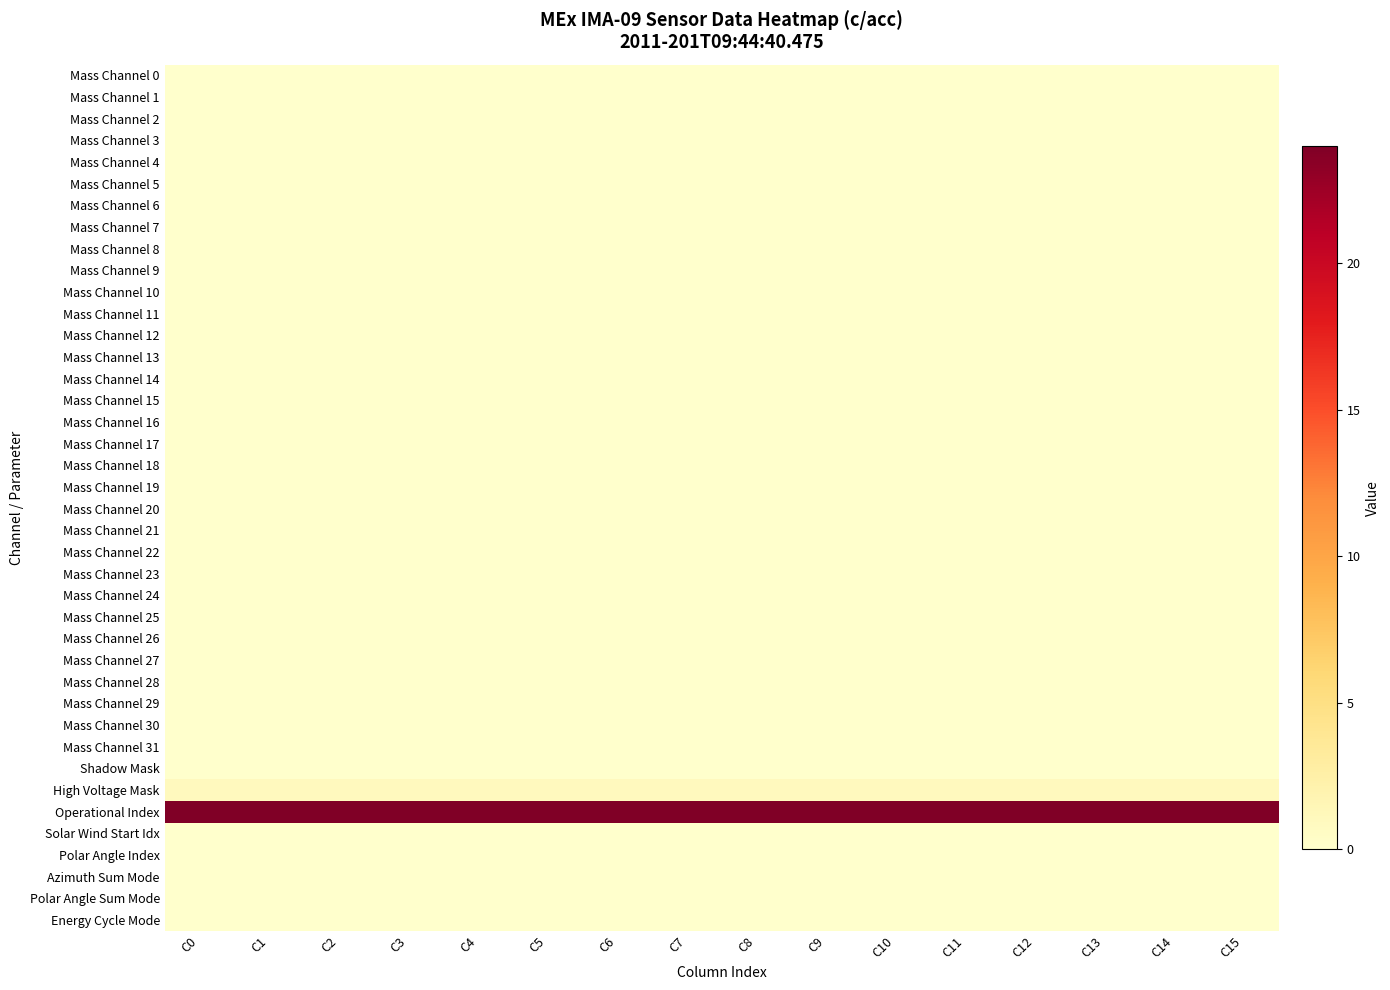

List the series in order of their peak value, lowest first.

Mass Channel 0, Mass Channel 1, Mass Channel 2, Mass Channel 3, Mass Channel 4, Mass Channel 5, Mass Channel 6, Mass Channel 7, Mass Channel 8, Mass Channel 9, Mass Channel 10, Mass Channel 11, Mass Channel 12, Mass Channel 13, Mass Channel 14, Mass Channel 15, Mass Channel 16, Mass Channel 17, Mass Channel 18, Mass Channel 19, Mass Channel 20, Mass Channel 21, Mass Channel 22, Mass Channel 23, Mass Channel 24, Mass Channel 25, Mass Channel 26, Mass Channel 27, Mass Channel 28, Mass Channel 29, Mass Channel 30, Mass Channel 31, Shadow Mask, Solar Wind Start Idx, Polar Angle Index, Azimuth Sum Mode, Polar Angle Sum Mode, Energy Cycle Mode, High Voltage Mask, Operational Index